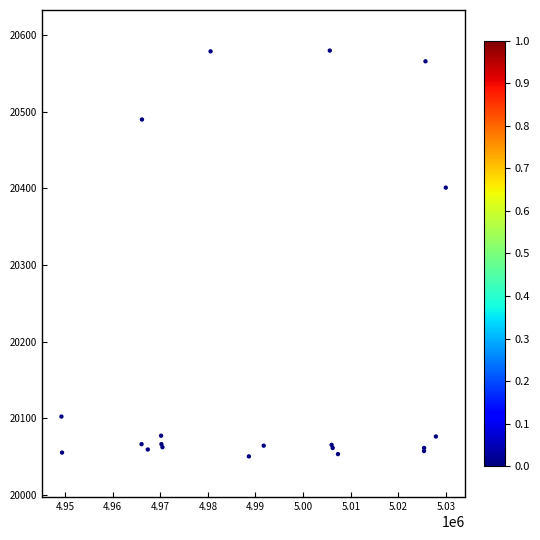

What Y value in the scatter plot is closest to 20315?

20401